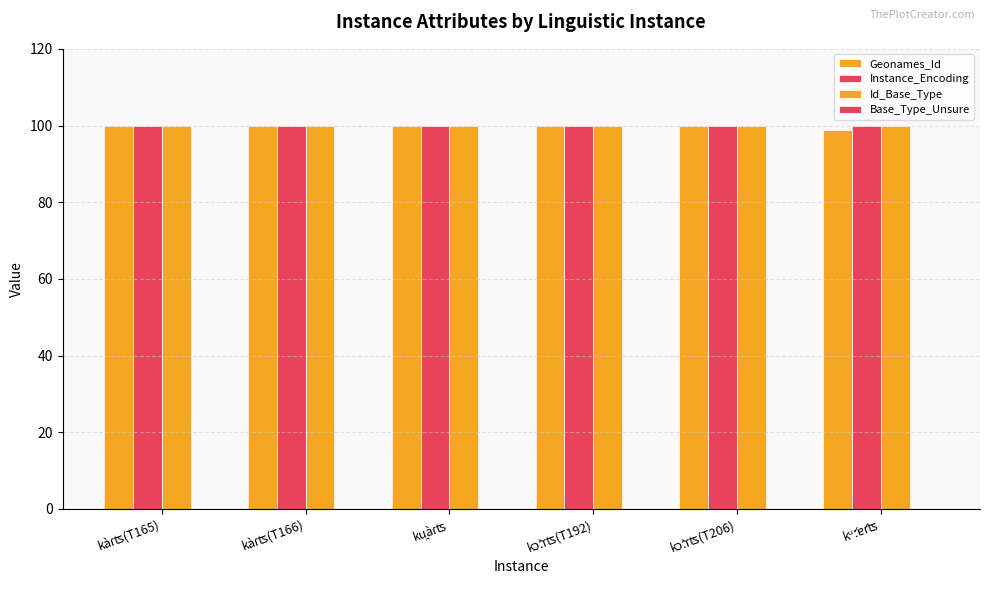

List the series in order of their peak value, highest first.

Geonames_Id, Instance_Encoding, Id_Base_Type, Base_Type_Unsure